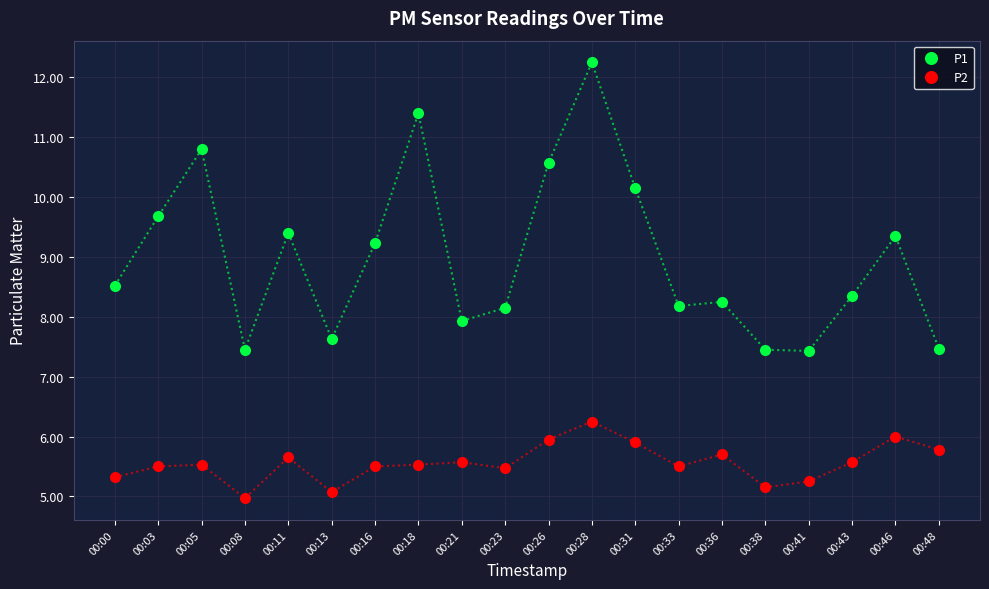

True or false: P1 and P2 intersect in this chart.

False